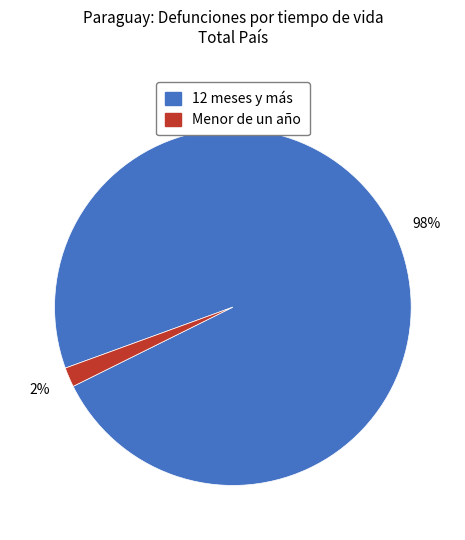

Rank the categories by value from highest to lowest.

12 meses y más, Menor de un año